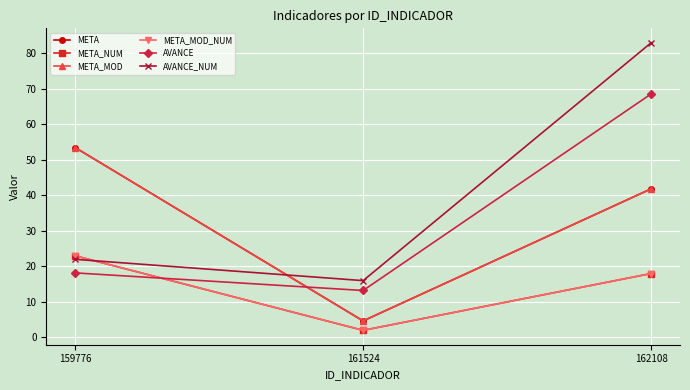

At which label does META_NUM reach its minimum?

161524